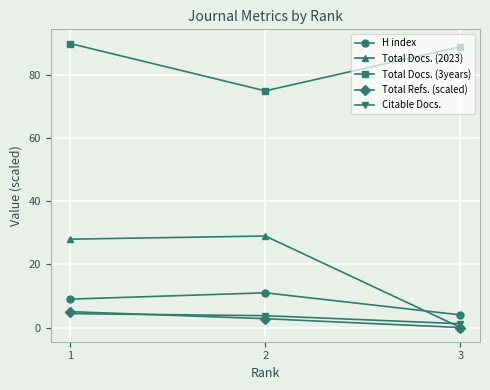

What is the minimum value for Citable Docs.?

1.2